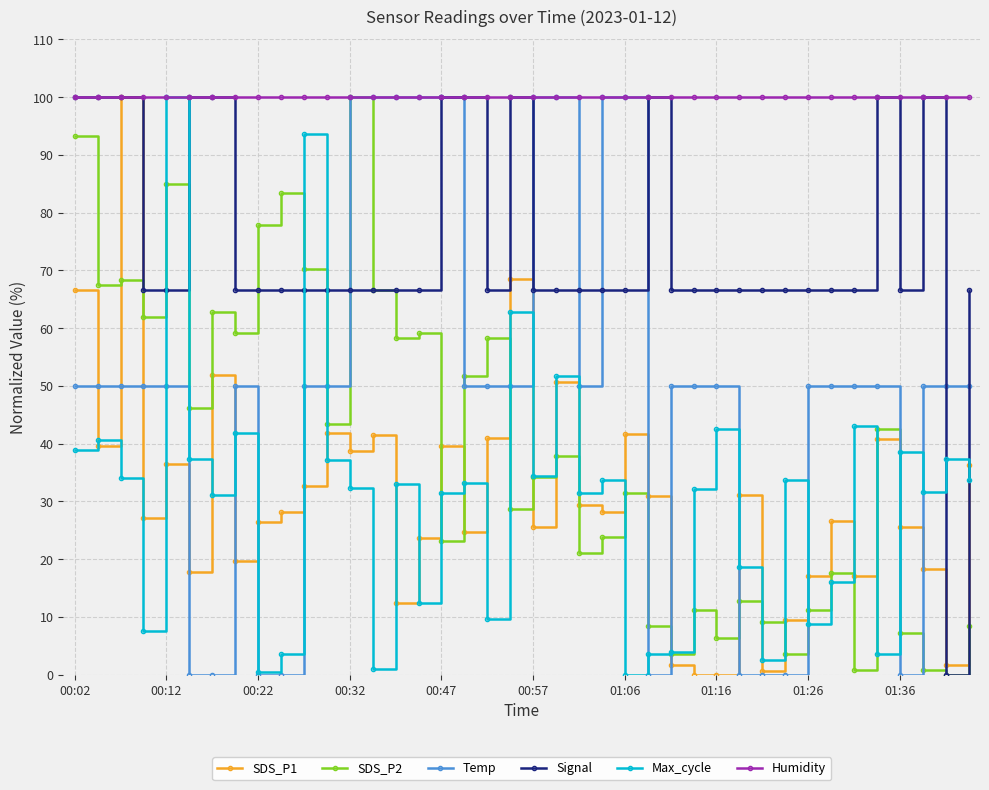

What is the greatest value displayed?

100.0